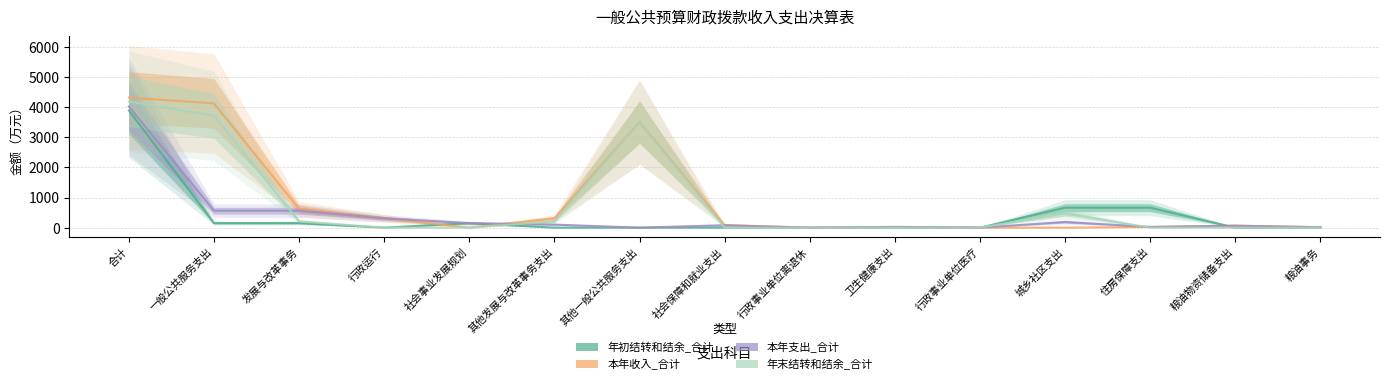

How many data points in 本年支出_合计 are above 81?

8